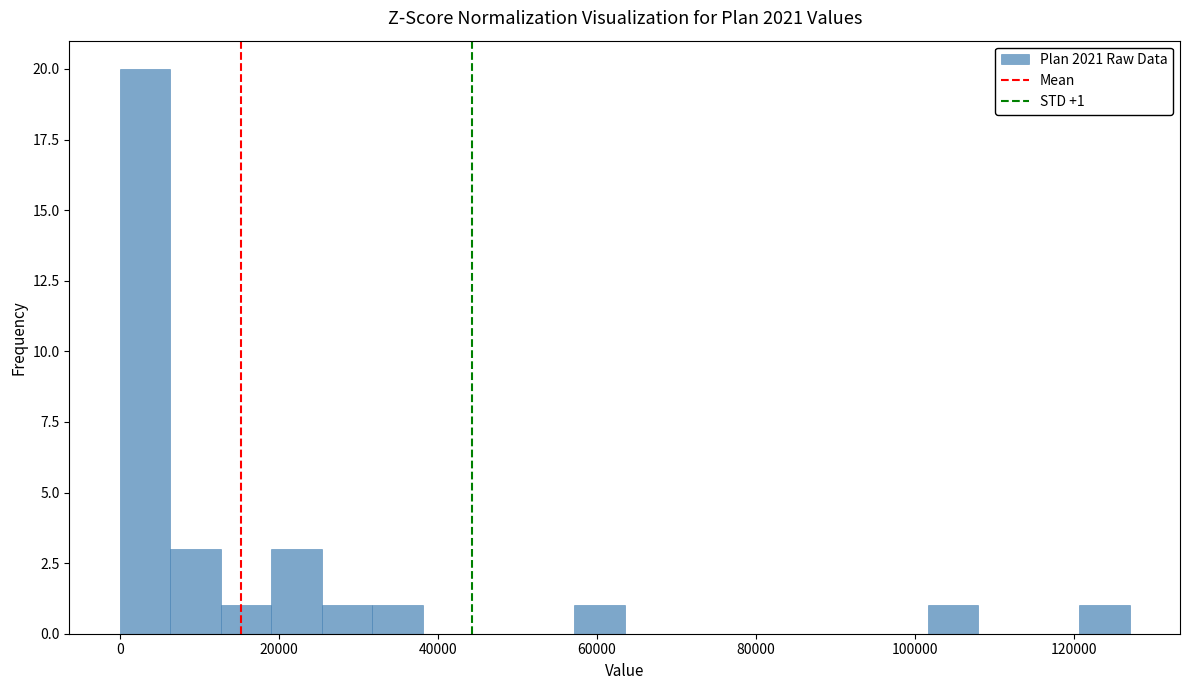

Read against the x-axis, roughly where is the centre of the tallest bar?

4000